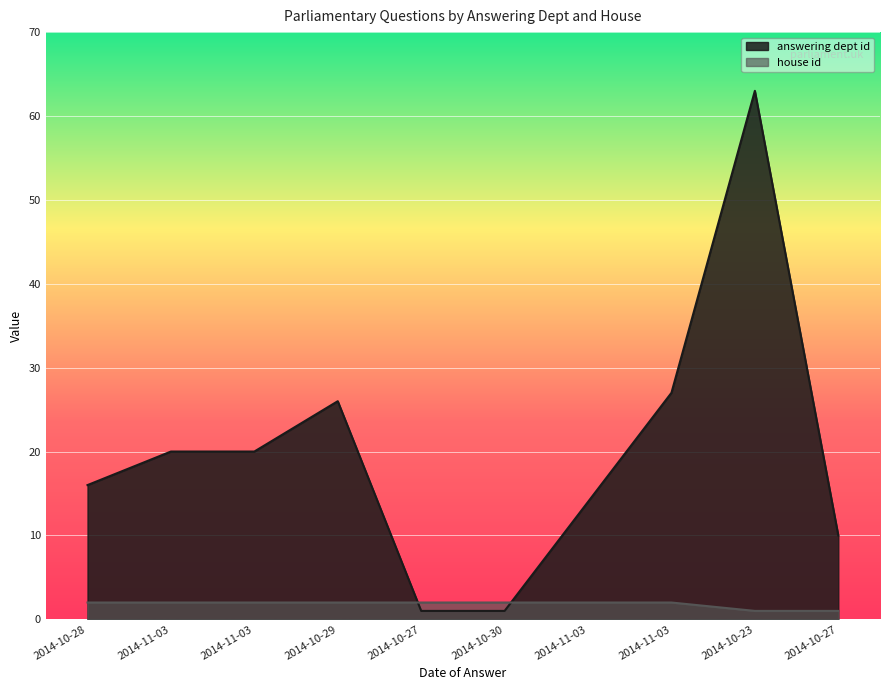

What are all the series names shown in the legend?

answering dept id, house id